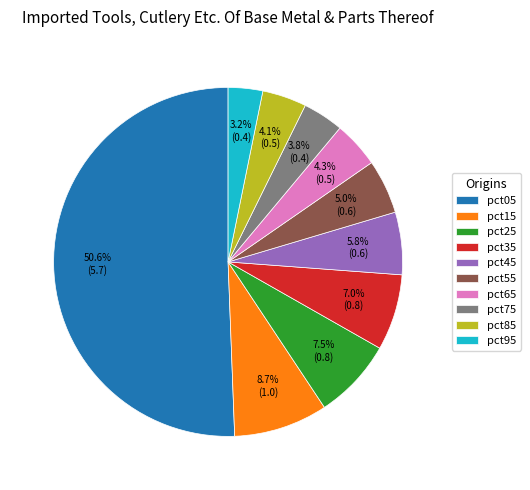

To the nearest percent, what percentage of the pie is pct95?

3%